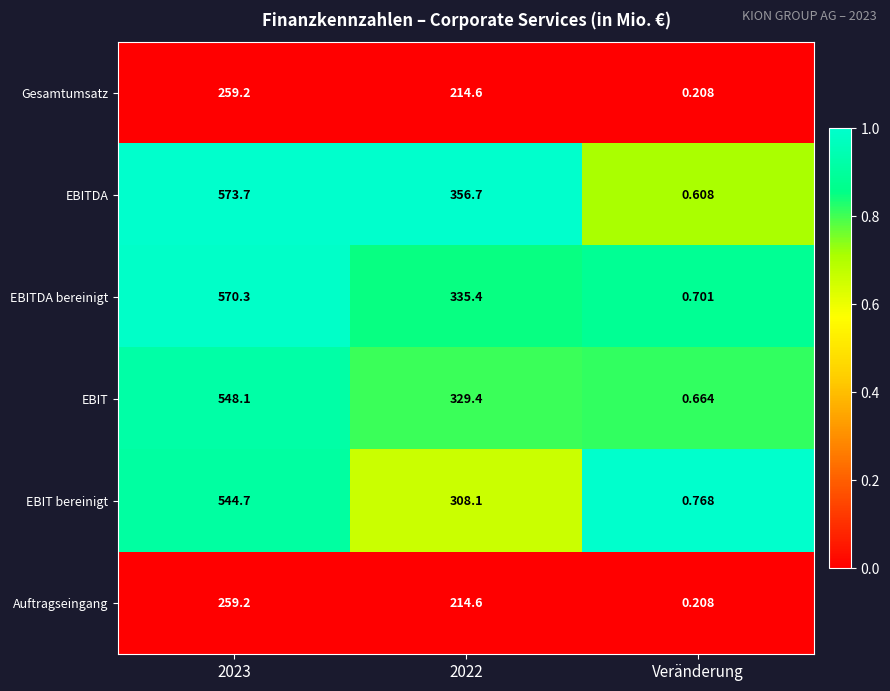

Between 2023 and Veränderung, which series saw the biggest shift?

EBITDA